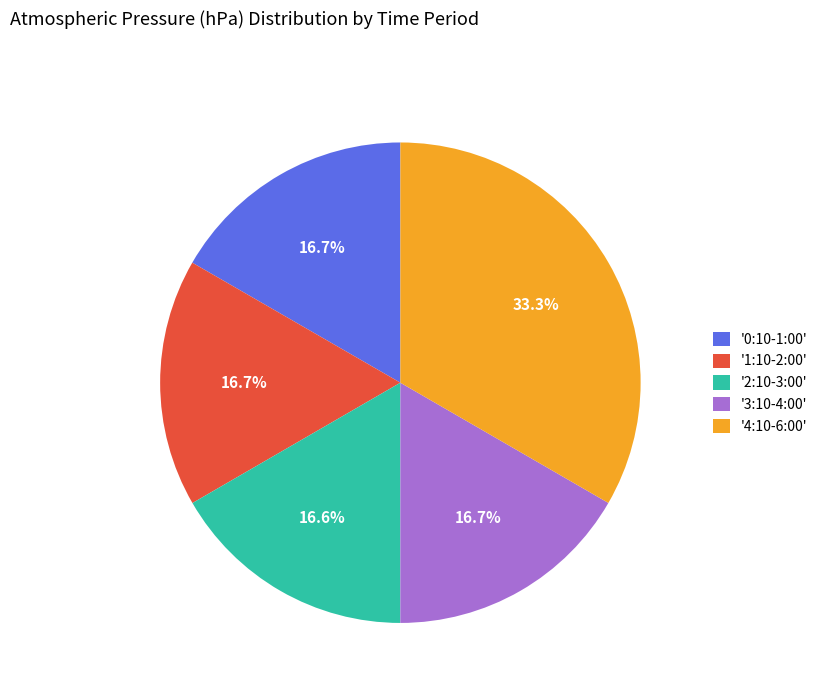

To the nearest percent, what is the average slice percentage?

20%